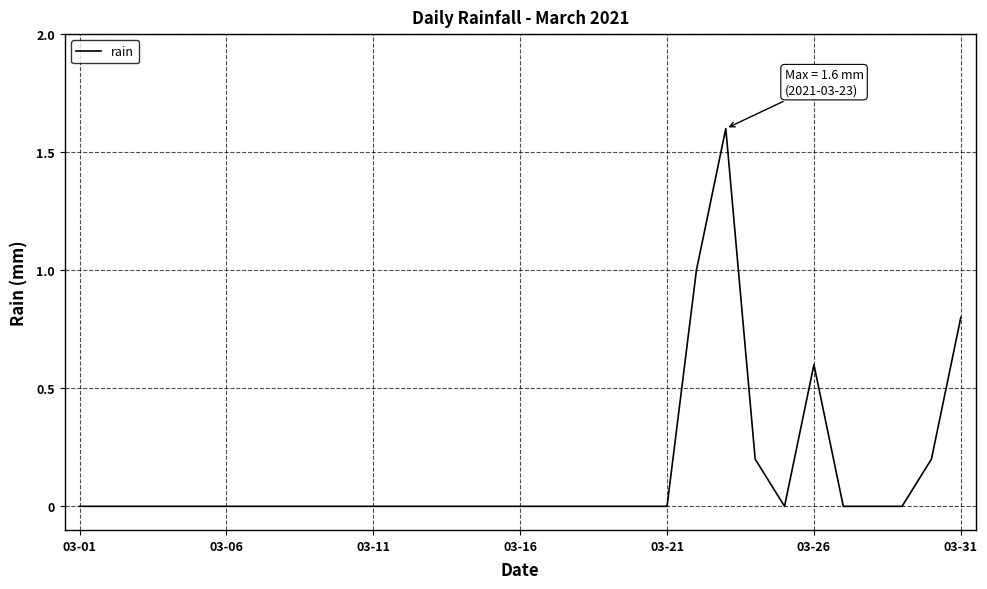

What is the difference between the maximum and minimum values?

1.6